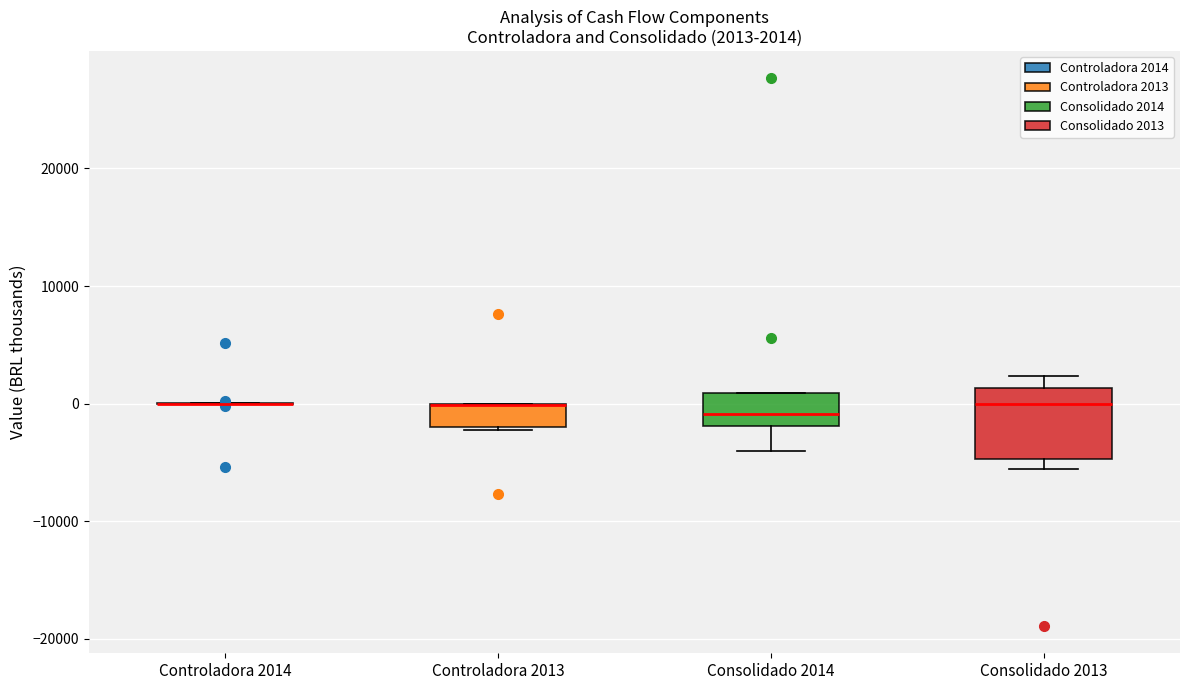

Which box is the tallest, from its lower edge to its upper edge?

Consolidado 2013